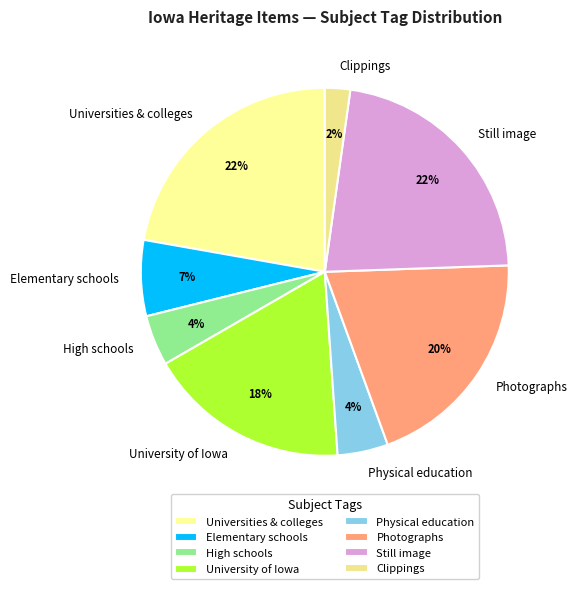

Which slice is the smallest?

Clippings